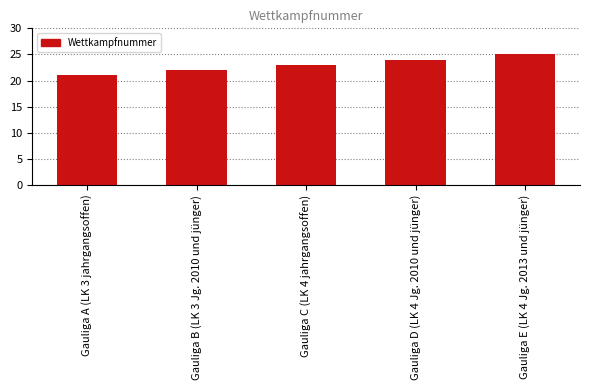

What is the sum of the values at Gauliga E (LK 4 Jg. 2013 und jünger) and Gauliga A (LK 3 jahrgangsoffen)?

46